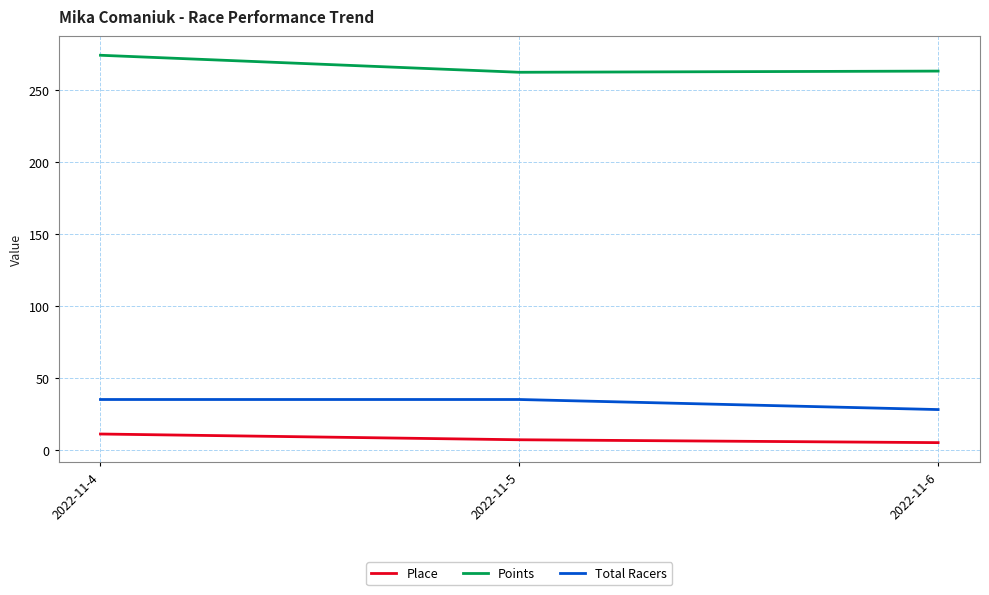

Rank the series by their maximum value, from lowest to highest.

Place, Total Racers, Points